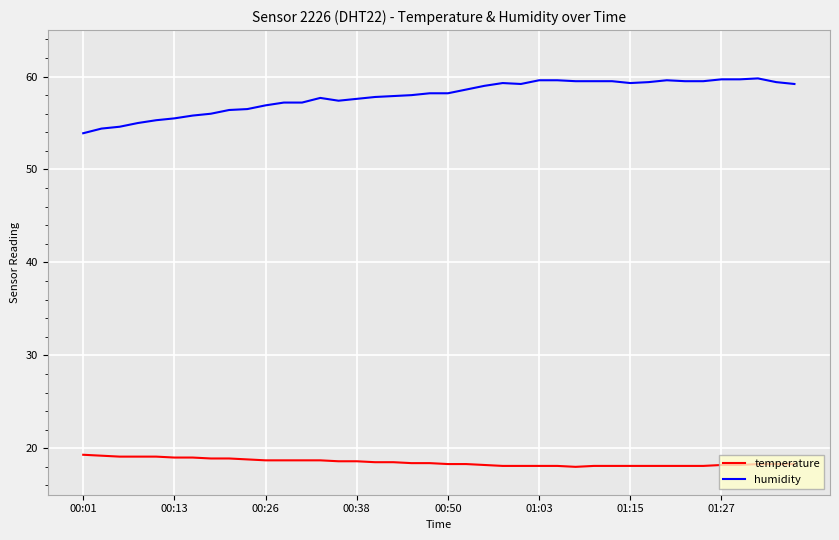

List the series in order of their peak value, lowest first.

temperature, humidity